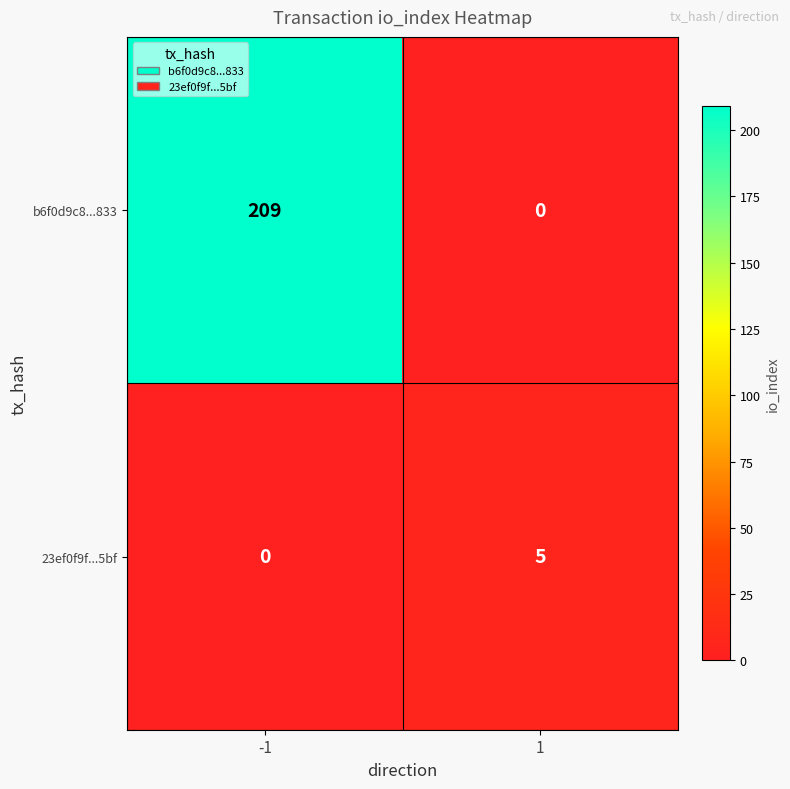

Rank the series by their average value, from lowest to highest.

23ef0f9f...5bf, b6f0d9c8...833